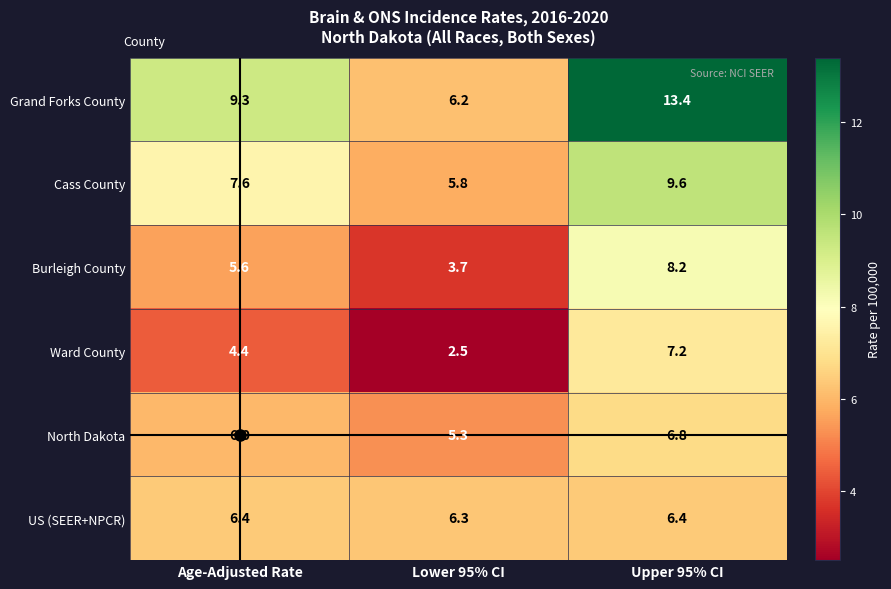

What is the difference between the maximum and minimum values in the North Dakota series?

1.5